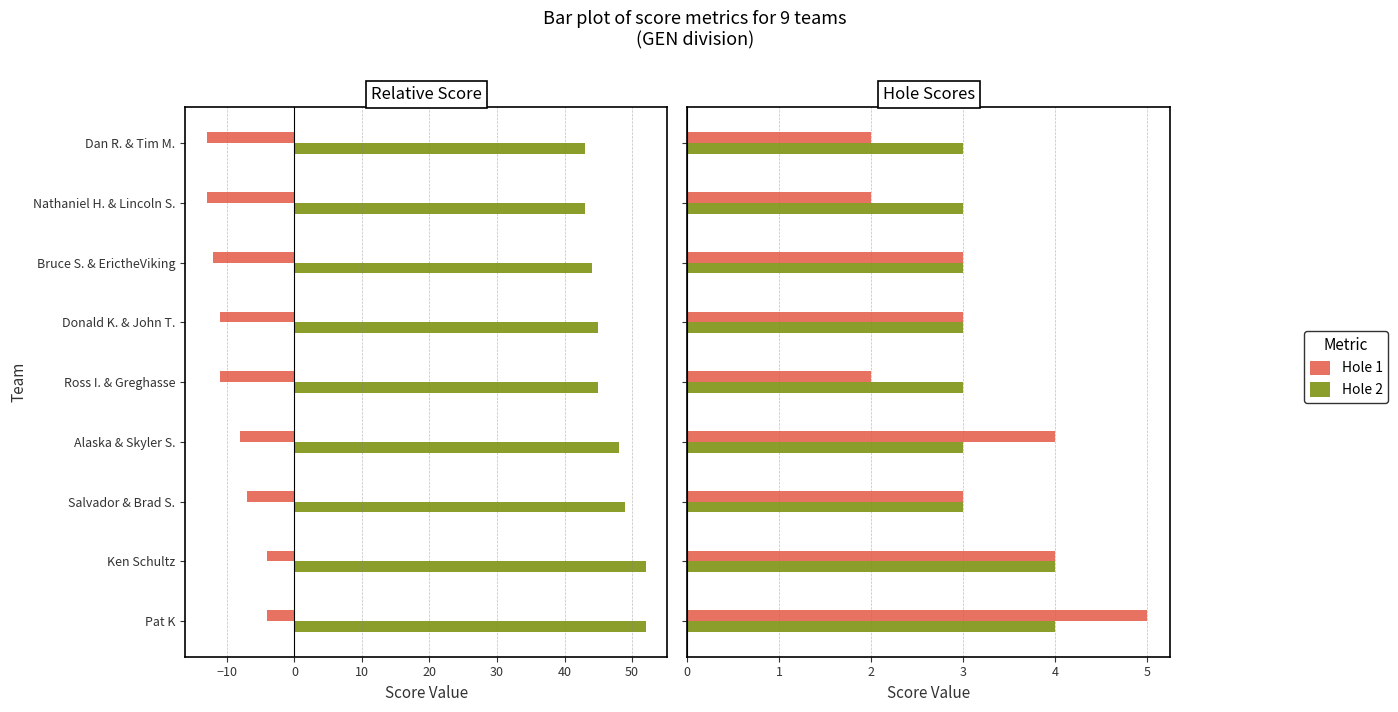

Is it true that Hole 2 equals 6 at Ken Schultz?

False